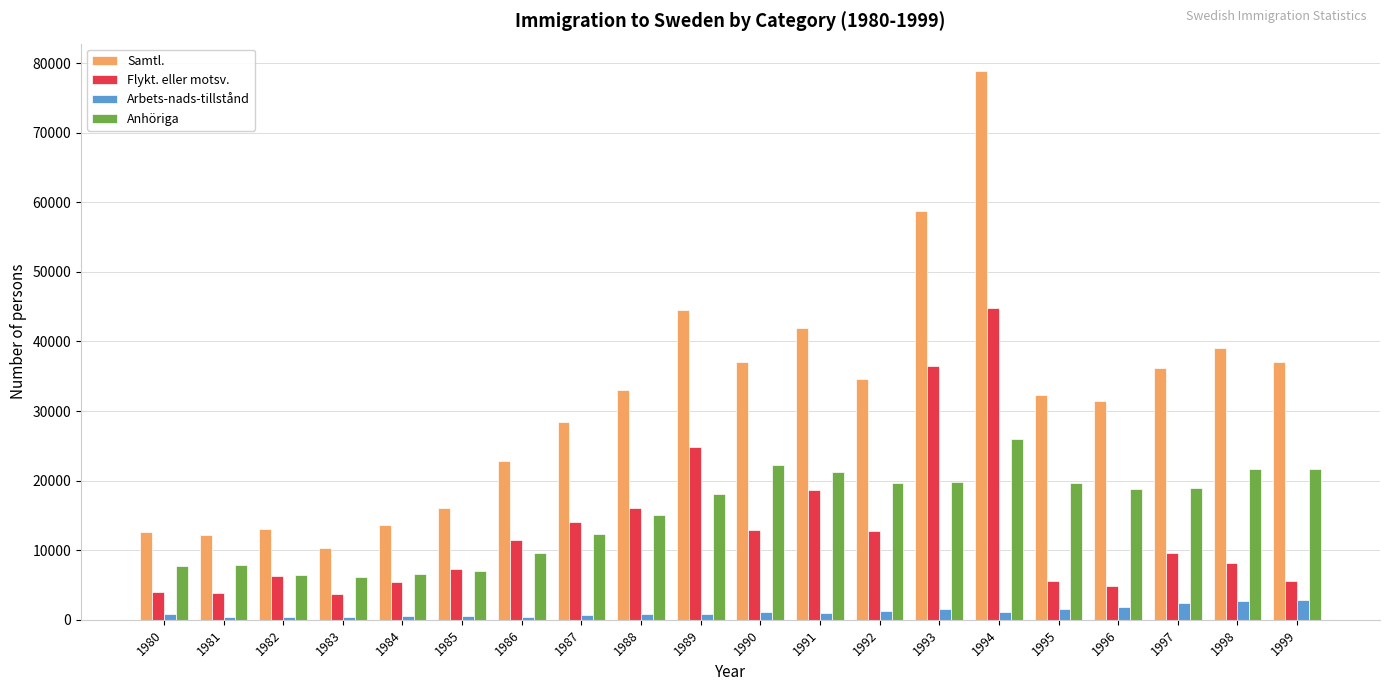

What is the difference between the Arbets-nads-tillstånd values at 1997 and 1982?

2010